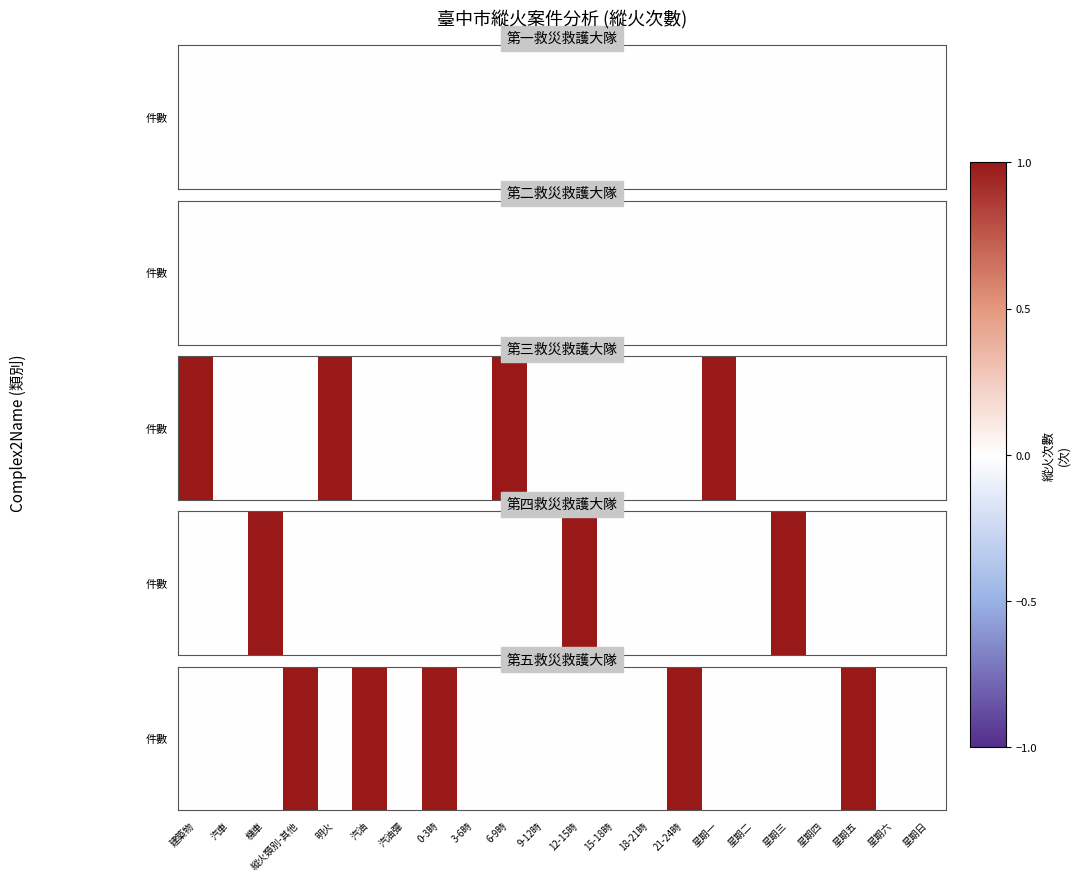

What is the change in value from 縱火類別-其他 to 星期日?

-1